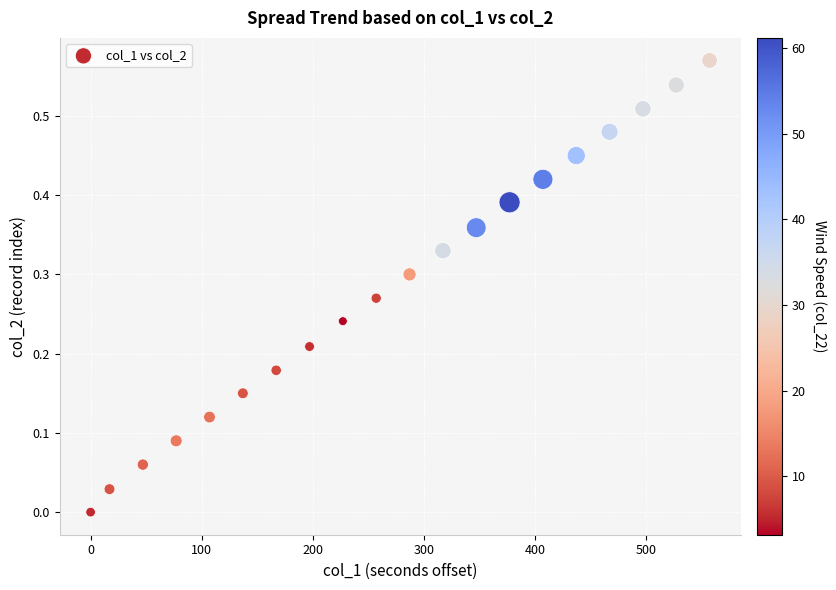

What is the range of X values (max minus min)?

557.0